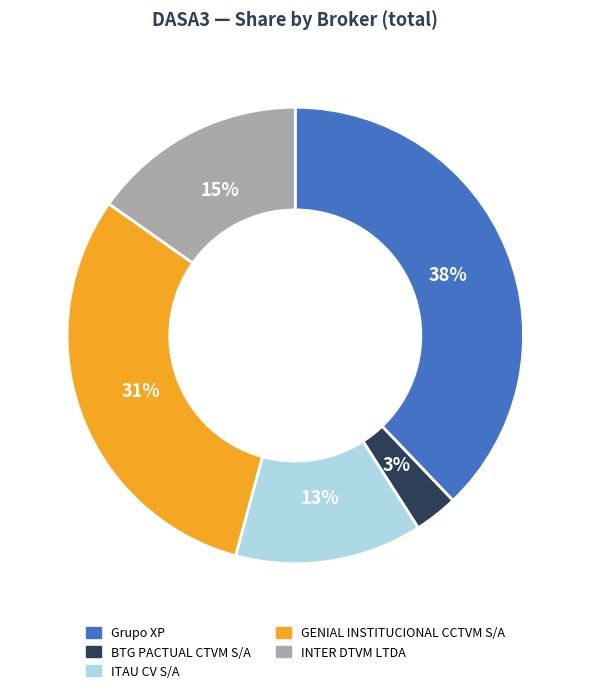

Rank the categories by value from highest to lowest.

Grupo XP, GENIAL INSTITUCIONAL CCTVM S/A, INTER DTVM LTDA, ITAU CV S/A, BTG PACTUAL CTVM S/A